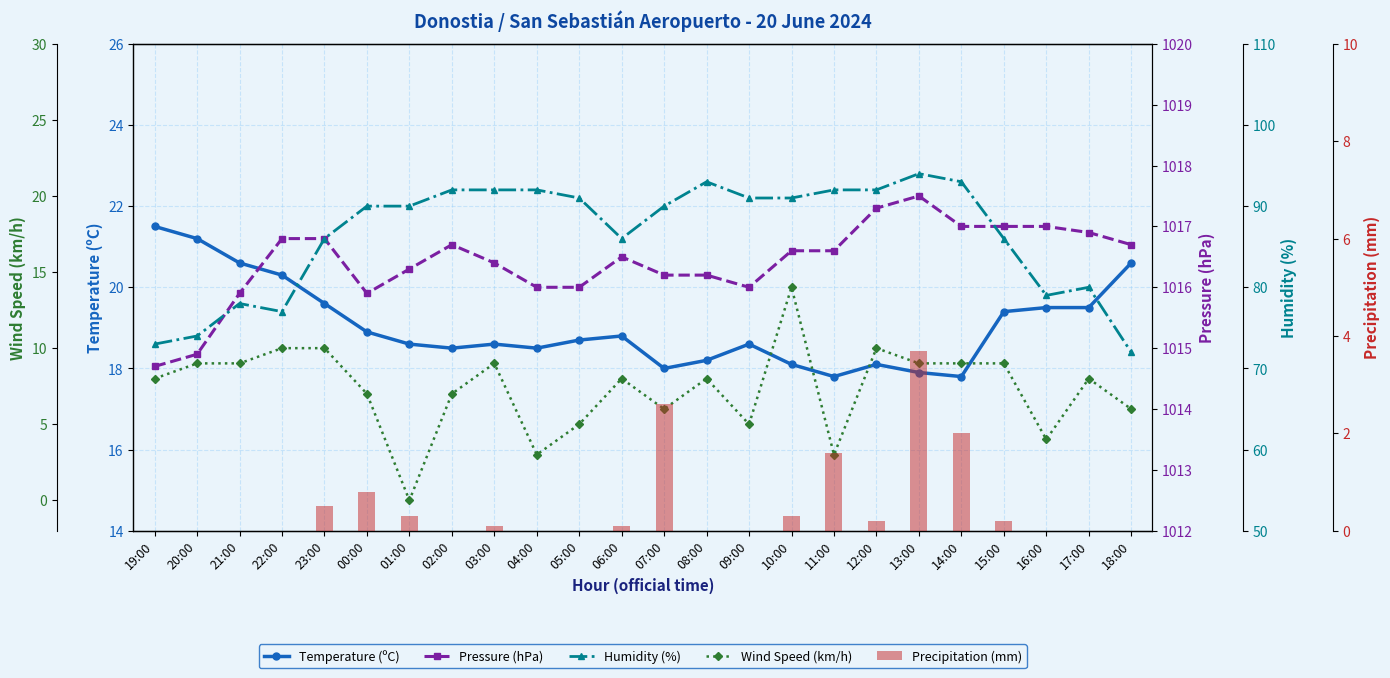

What is the label of the 17th bar from the left?

11:00